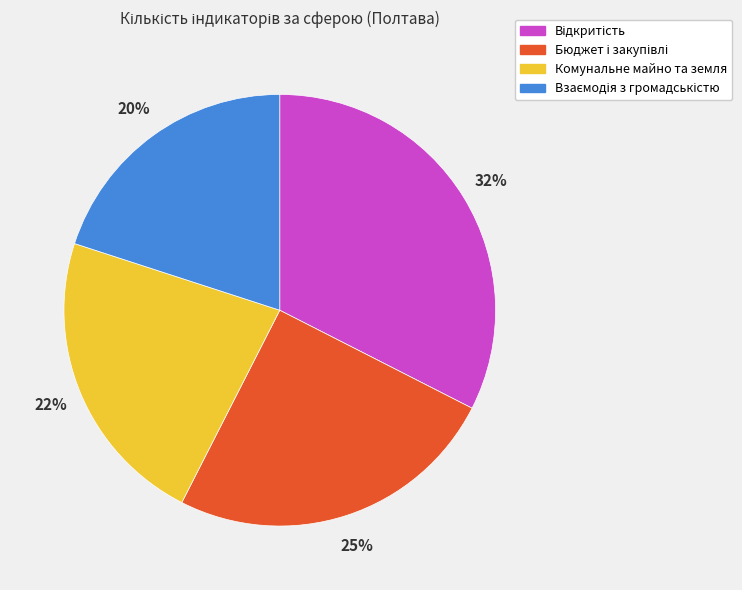

Is there a majority slice in this chart?

No